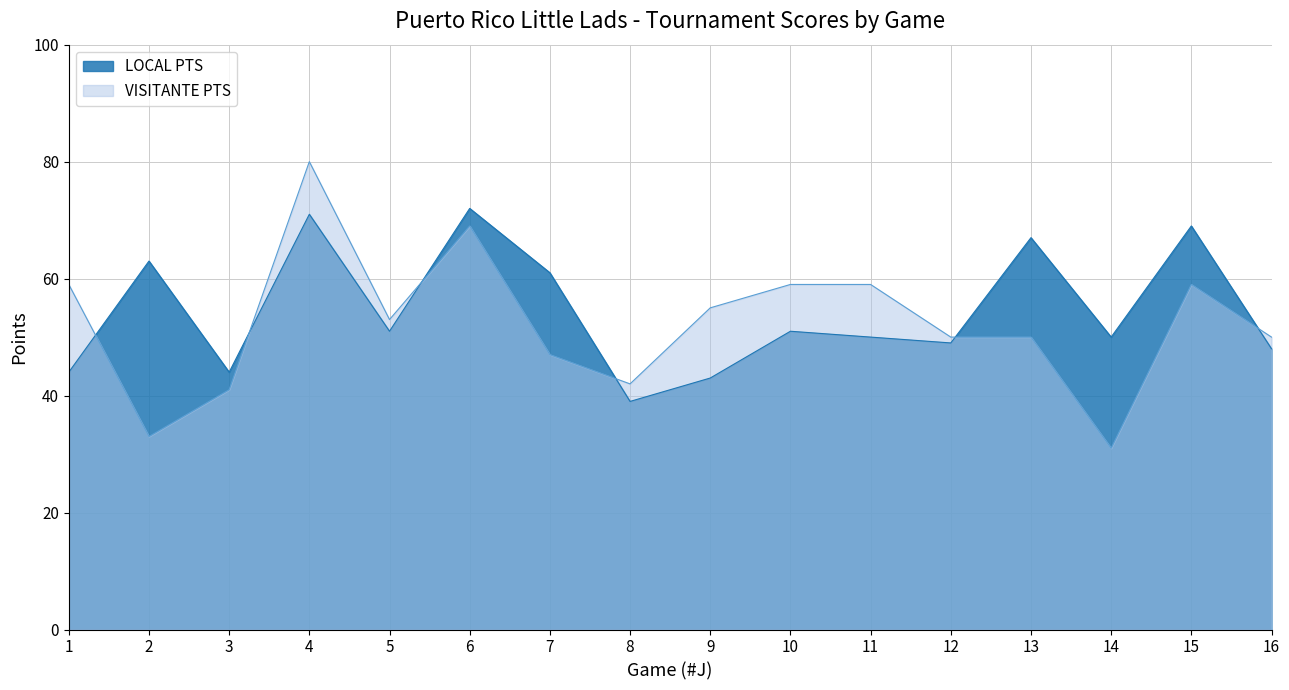

In LOCAL PTS, how many points are lower than both neighbors (excluding endpoints)?

5